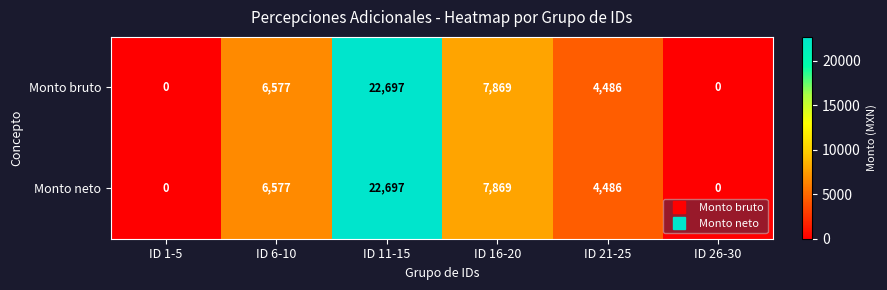

What is the maximum value shown in the chart?

22697